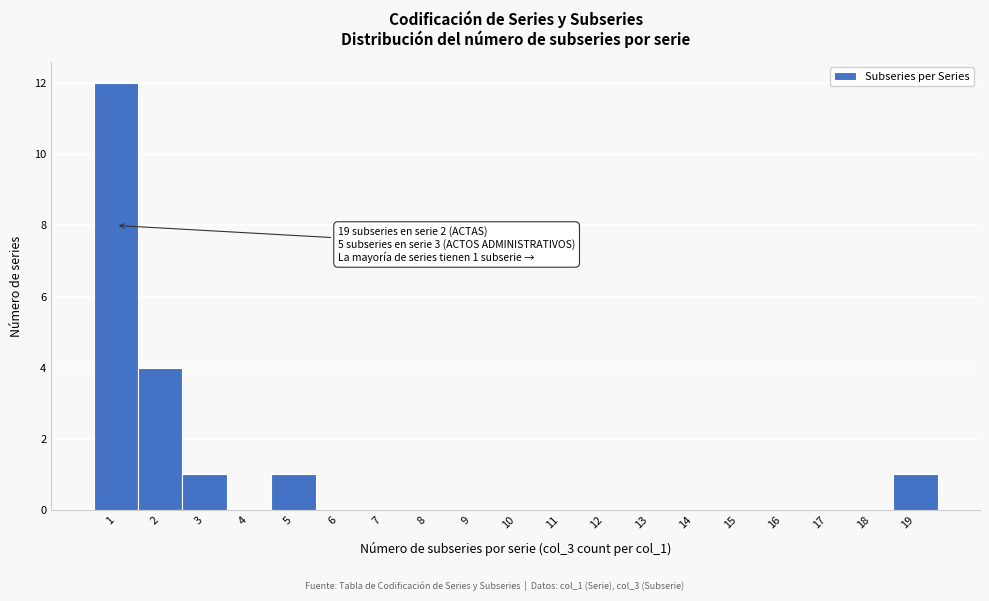

Which range on the x-axis has the tallest bar?

0.5 to 1.5